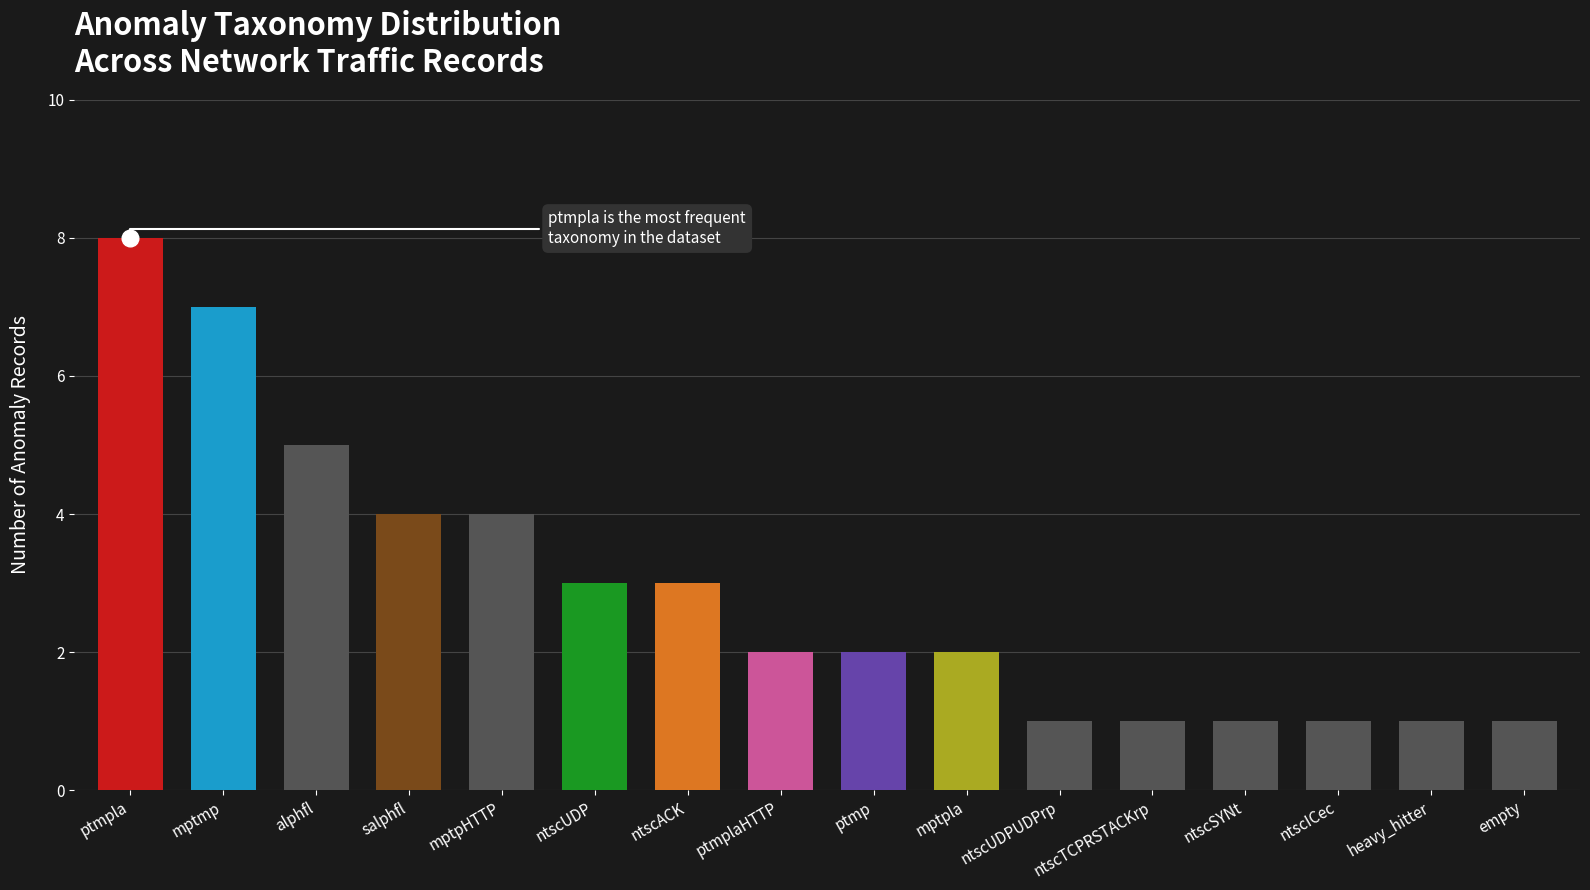

Between ntscACK and ntscICec, which is larger?

ntscACK